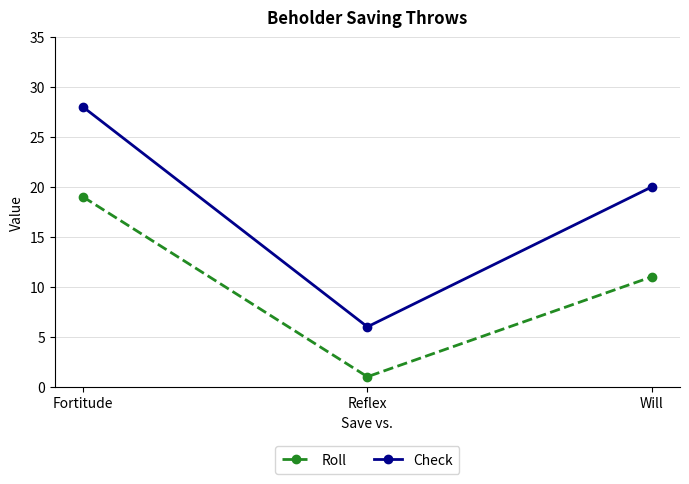

Which series changed the most between Reflex and Will?

Check